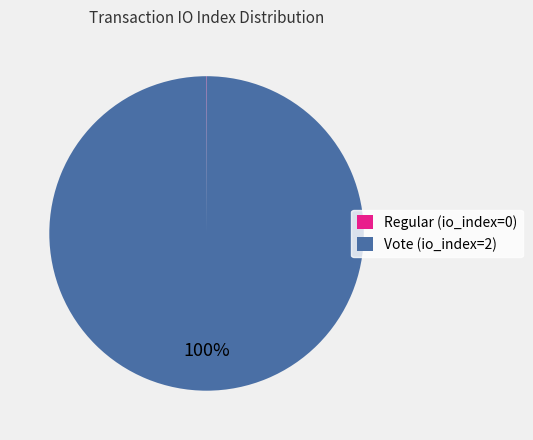

Is there a majority slice in this chart?

Yes